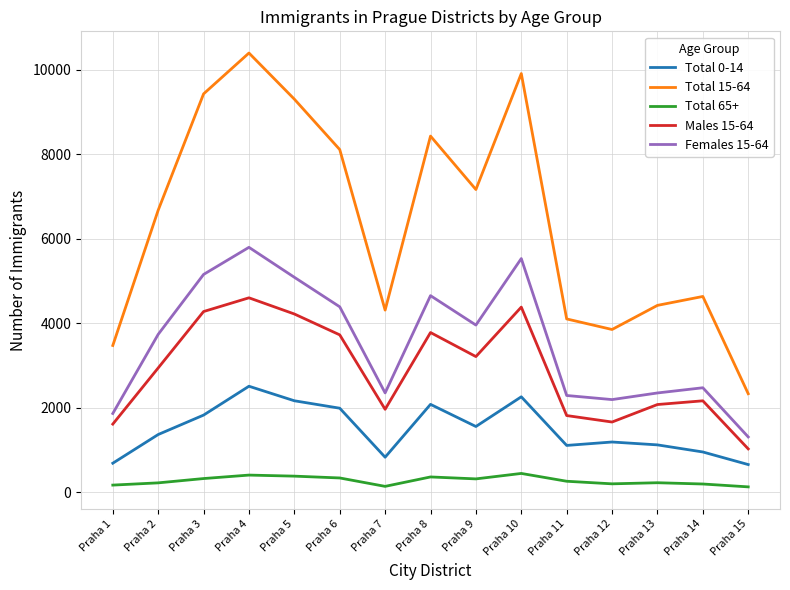

True or false: Males 15-64 has a value of 1023 at Praha 15.

True